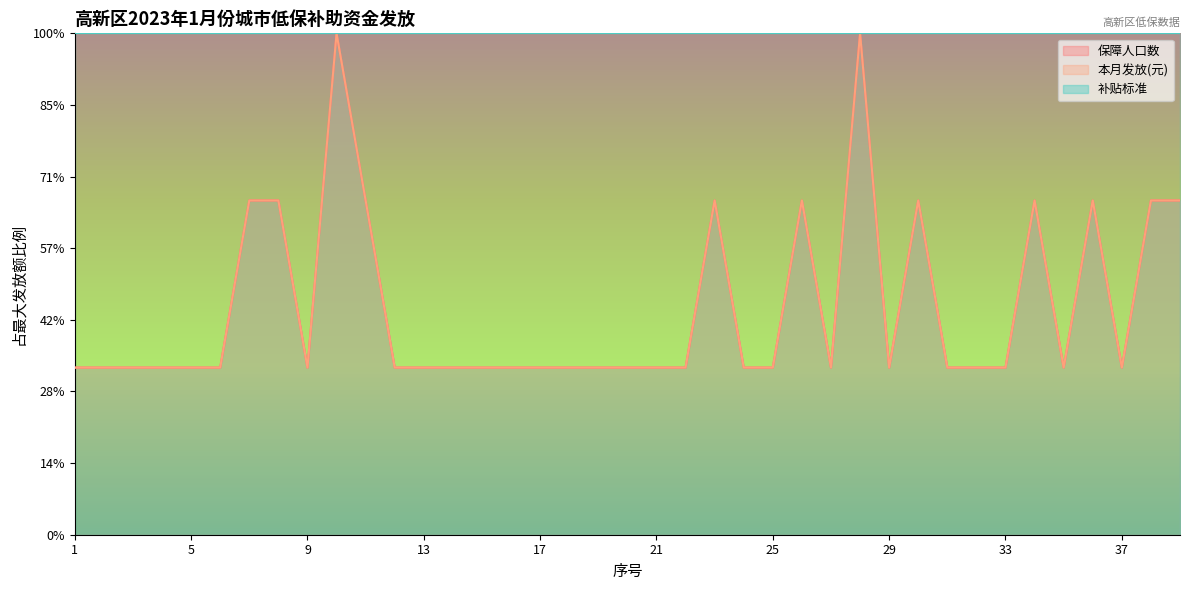

What is the total value across all series at 19?

933.3